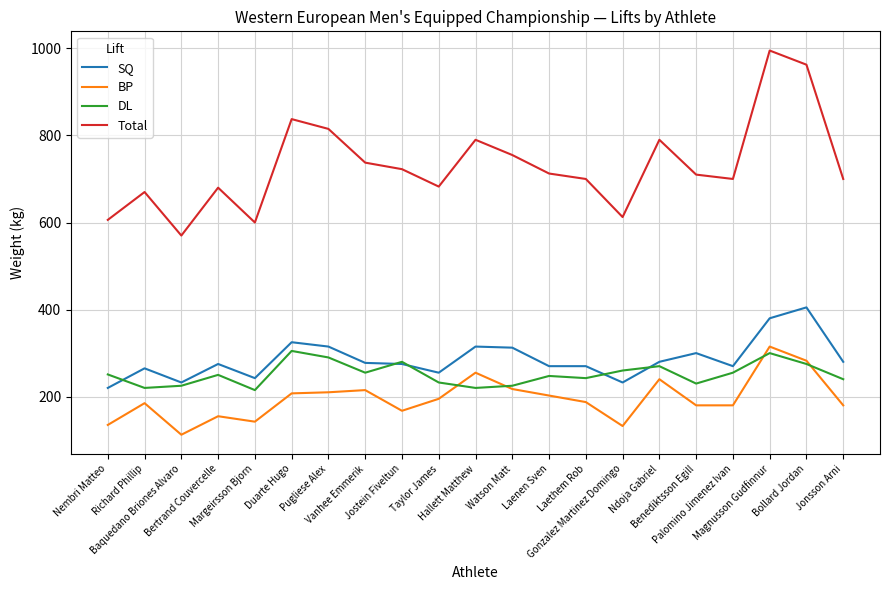

At which category is the sum across all series the highest?

Magnusson Gudfinnur